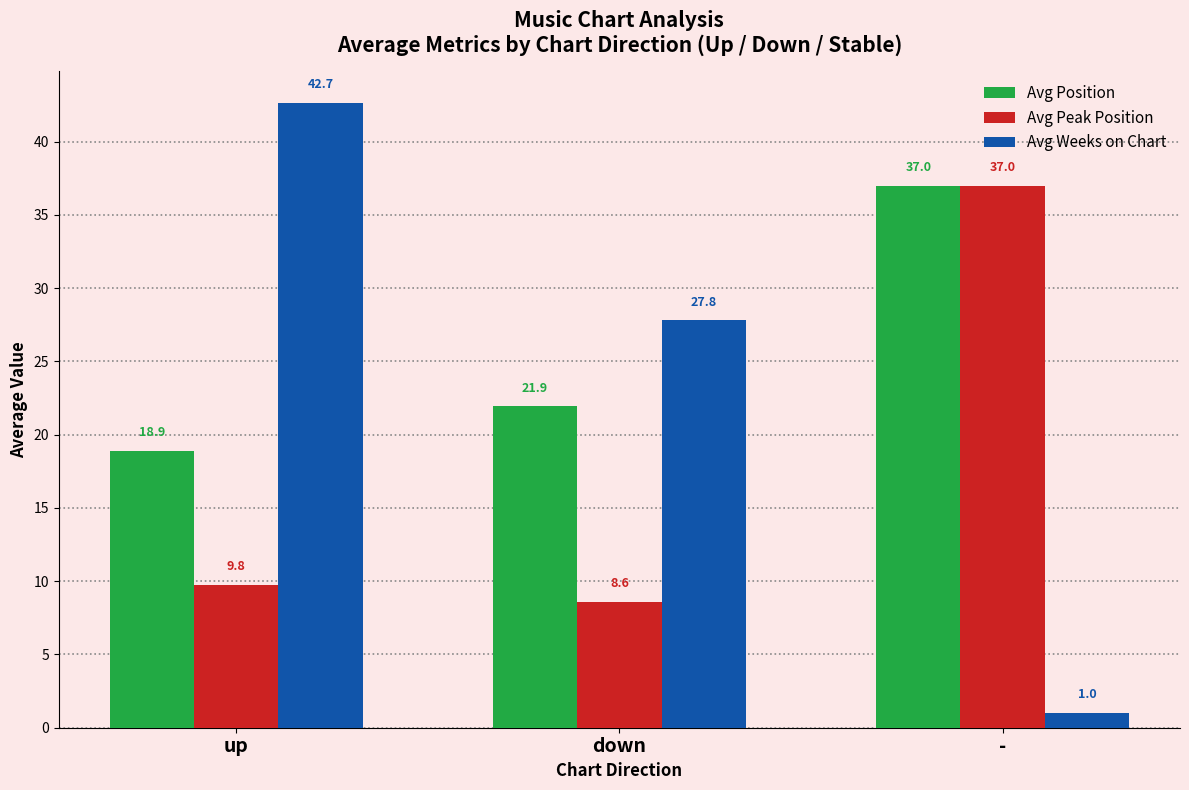

How many groups of bars are there?

3